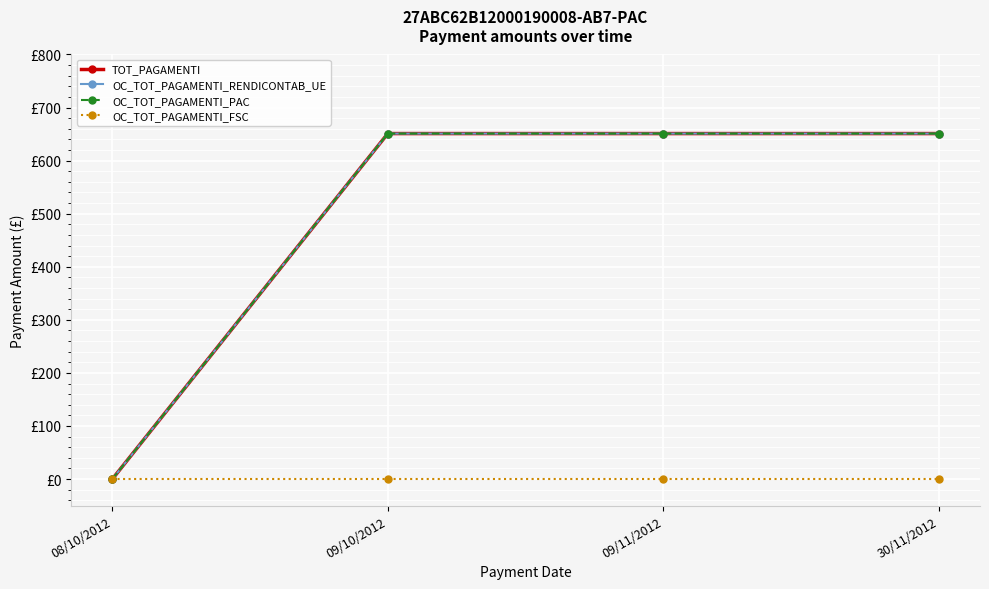

Does the chart have visible grid lines?

Yes